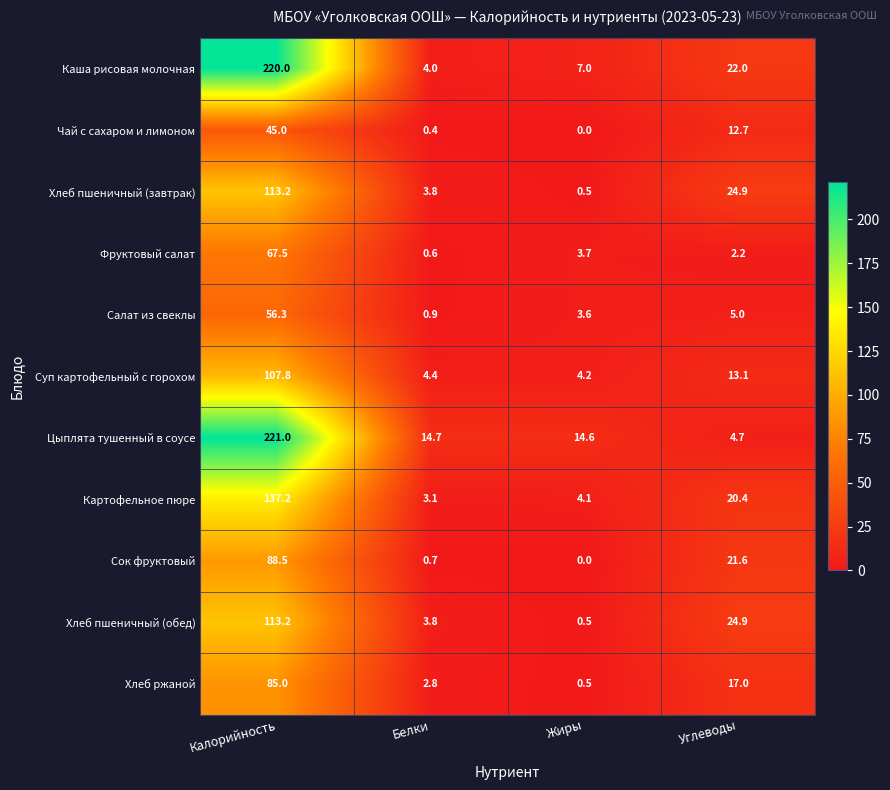

What is the difference between the second highest and minimum values in the Чай с сахаром и лимоном series?

12.7